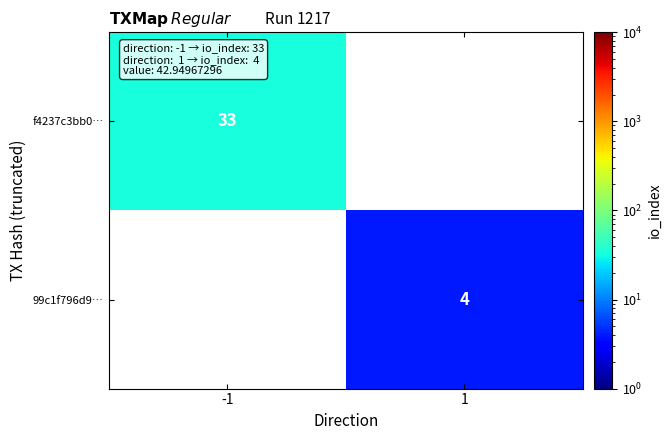

The value of 99c1f796d9… at 1 is 4. True or false?

True